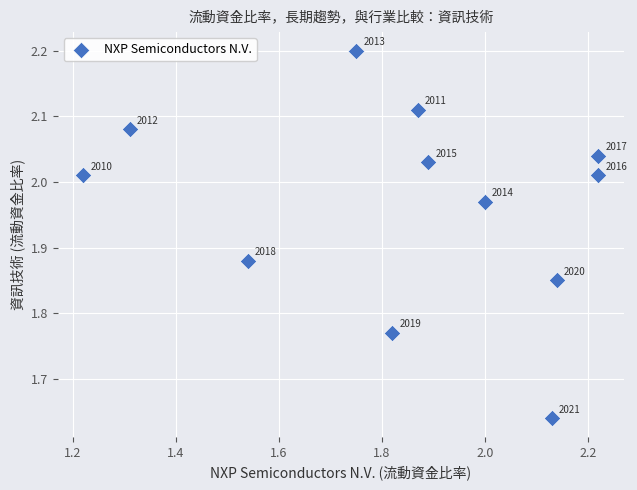

What is the range of Y values (max minus min)?

0.6